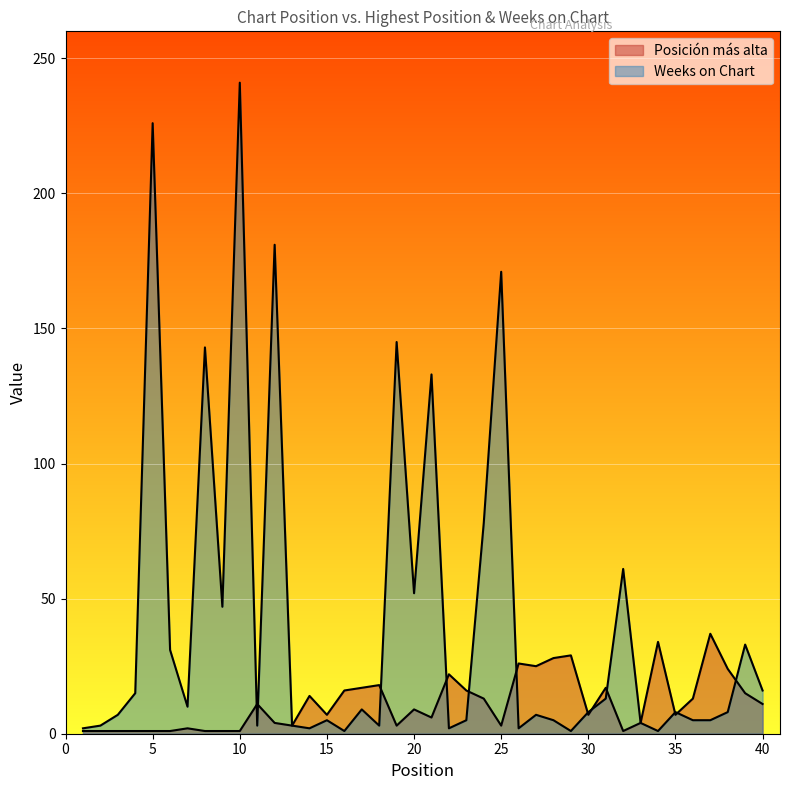

Which series has the largest range (max minus min)?

Weeks on Chart